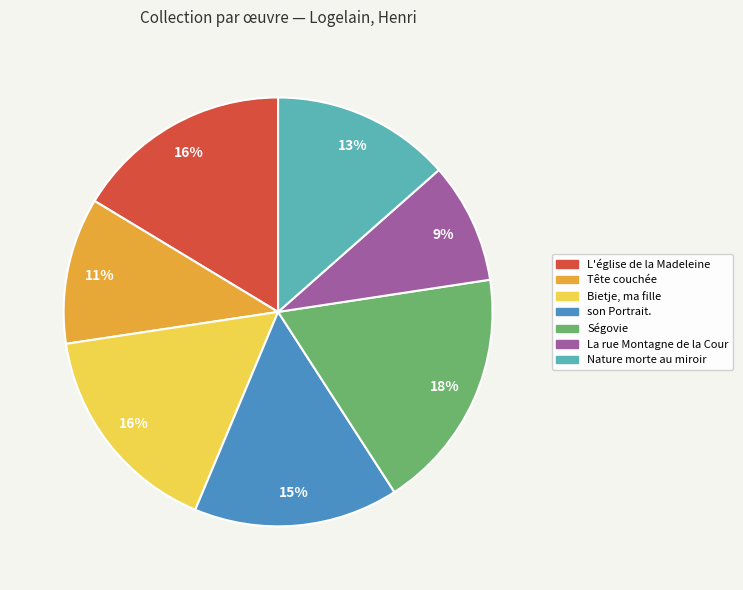

Is the sum of Ségovie and Tête couchée greater than half?

No